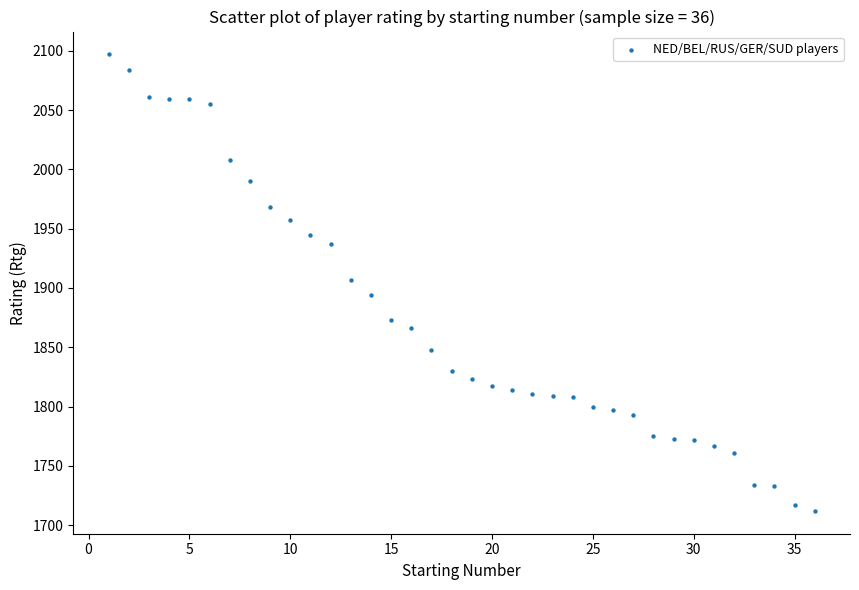

What is the range of X values (max minus min)?

35